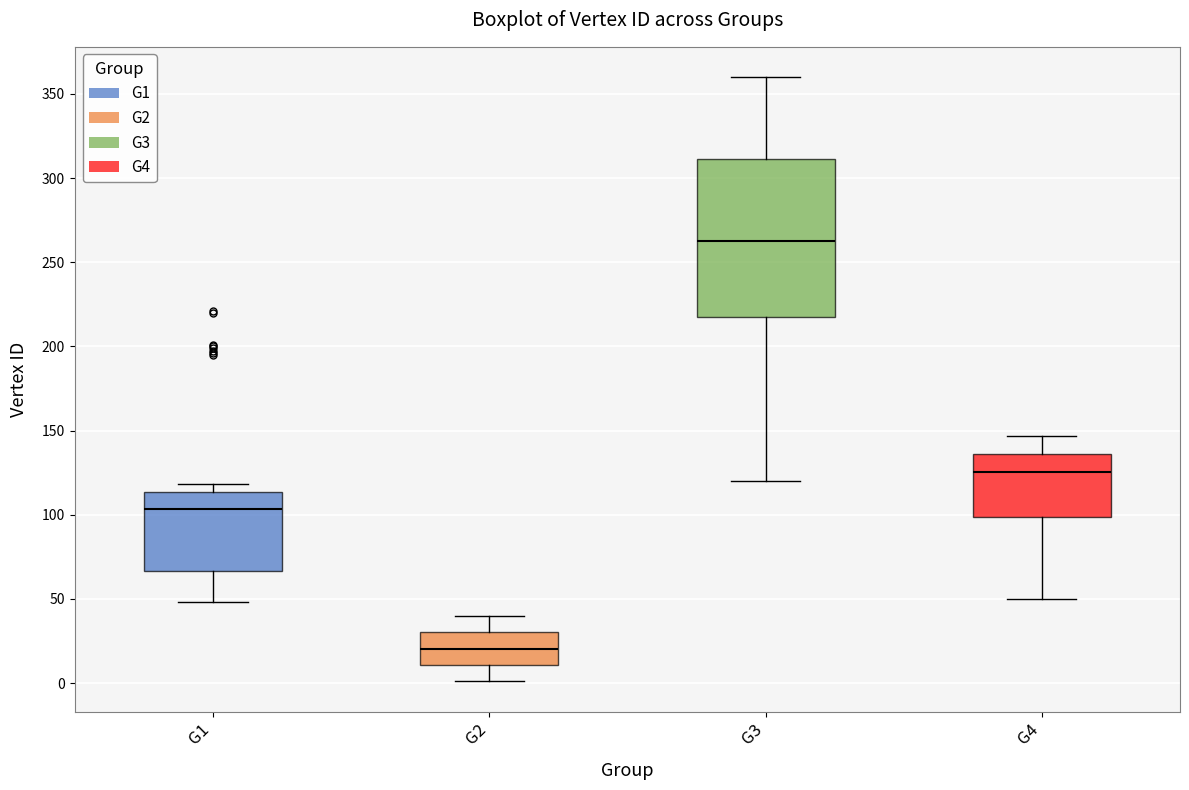

Which box has the highest median line?

G3